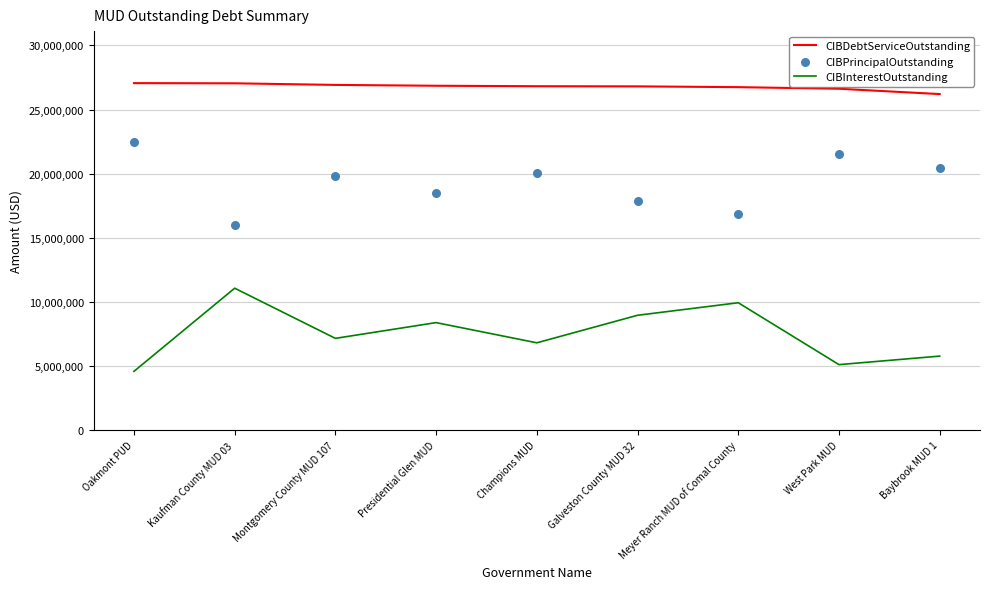

What are all the series names shown in the legend?

CIBDebtServiceOutstanding, CIBInterestOutstanding, CIBPrincipalOutstanding